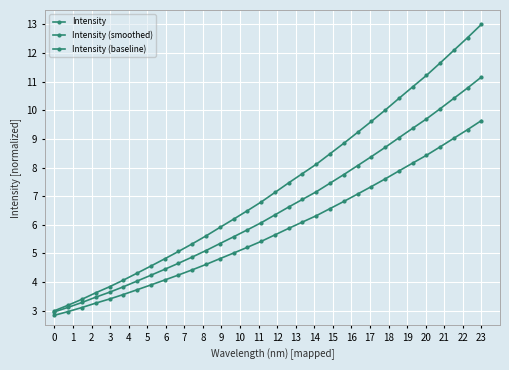

How many data points does each series have?

32